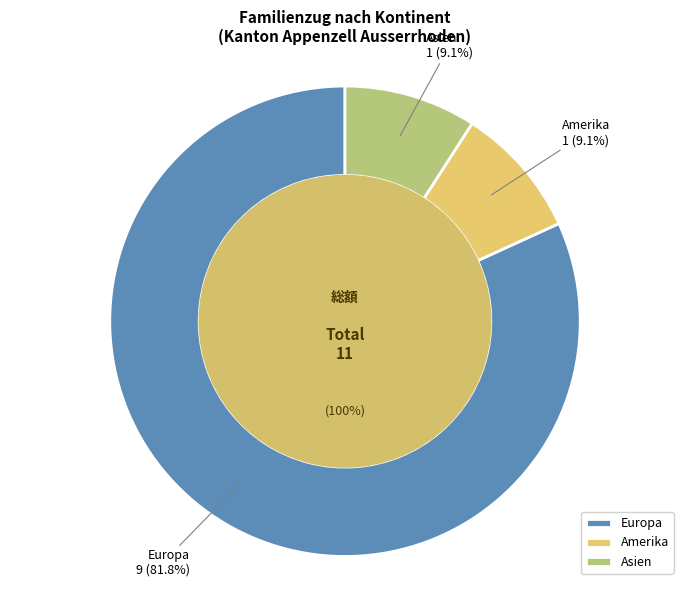

To the nearest percent, what percentage of the pie is Europa?

82%